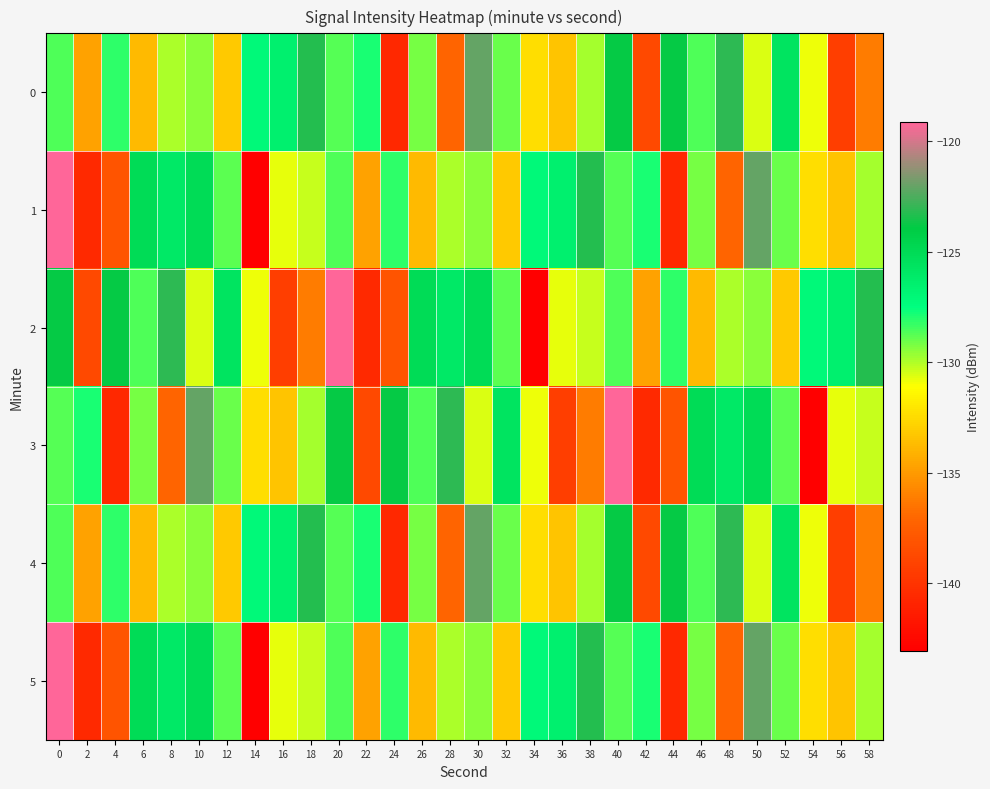

Reading right to left, extract all data points from this chart.

0: 58=-136.2	56=-139.4	54=-130.9	52=-125.6	50=-130.5	48=-123.1	46=-128.6	44=-123.8	42=-138.7	40=-123.9	38=-129.9	36=-133.4	34=-132.4	32=-128.9	30=-122.1	28=-137.1	26=-129.2	24=-140.7	22=-127.9	20=-128.7	18=-123.2	16=-126.4	14=-127.1	12=-133.2	10=-129.4	8=-129.9	6=-133.8	4=-128.2	2=-134.7	0=-128.6
1: 58=-129.9	56=-133.4	54=-132.4	52=-128.9	50=-122.1	48=-137.1	46=-129.2	44=-140.7	42=-127.9	40=-128.7	38=-123.2	36=-126.4	34=-127.1	32=-133.2	30=-129.4	28=-129.9	26=-133.8	24=-128.2	22=-134.7	20=-128.6	18=-130.3	16=-130.8	14=-143.1	12=-128.8	10=-125.1	8=-126.0	6=-125.1	4=-138.0	2=-140.5	0=-119.1
2: 58=-123.2	56=-126.4	54=-127.1	52=-133.2	50=-129.4	48=-129.9	46=-133.8	44=-128.2	42=-134.7	40=-128.6	38=-130.3	36=-130.8	34=-143.1	32=-128.8	30=-125.1	28=-126.0	26=-125.1	24=-138.0	22=-140.5	20=-119.1	18=-136.2	16=-139.4	14=-130.9	12=-125.6	10=-130.5	8=-123.1	6=-128.6	4=-123.8	2=-138.7	0=-123.9
3: 58=-130.3	56=-130.8	54=-143.1	52=-128.8	50=-125.1	48=-126.0	46=-125.1	44=-138.0	42=-140.5	40=-119.1	38=-136.2	36=-139.4	34=-130.9	32=-125.6	30=-130.5	28=-123.1	26=-128.6	24=-123.8	22=-138.7	20=-123.9	18=-129.9	16=-133.4	14=-132.4	12=-128.9	10=-122.1	8=-137.1	6=-129.2	4=-140.7	2=-127.9	0=-128.7
4: 58=-136.2	56=-139.4	54=-130.9	52=-125.6	50=-130.5	48=-123.1	46=-128.6	44=-123.8	42=-138.7	40=-123.9	38=-129.9	36=-133.4	34=-132.4	32=-128.9	30=-122.1	28=-137.1	26=-129.2	24=-140.7	22=-127.9	20=-128.7	18=-123.2	16=-126.4	14=-127.1	12=-133.2	10=-129.4	8=-129.9	6=-133.8	4=-128.2	2=-134.7	0=-128.6
5: 58=-129.9	56=-133.4	54=-132.4	52=-128.9	50=-122.1	48=-137.1	46=-129.2	44=-140.7	42=-127.9	40=-128.7	38=-123.2	36=-126.4	34=-127.1	32=-133.2	30=-129.4	28=-129.9	26=-133.8	24=-128.2	22=-134.7	20=-128.6	18=-130.3	16=-130.8	14=-143.1	12=-128.8	10=-125.1	8=-126.0	6=-125.1	4=-138.0	2=-140.5	0=-119.1